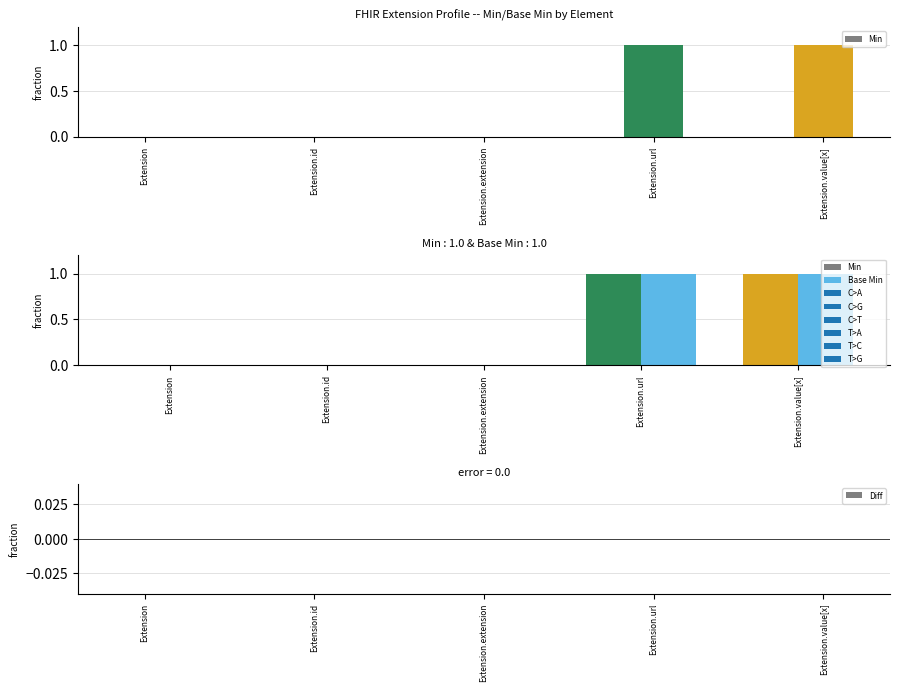

Which has a higher value, Extension.url or Extension?

Extension.url